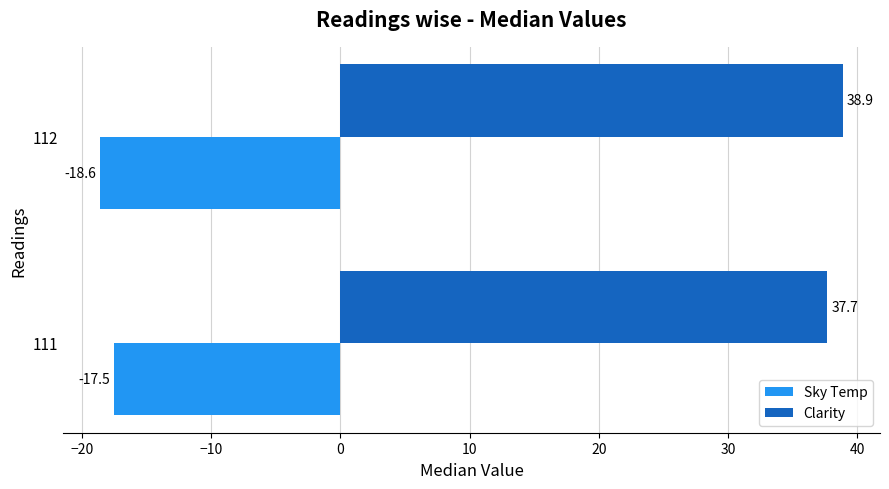

At which category is the sum across all series the highest?

112